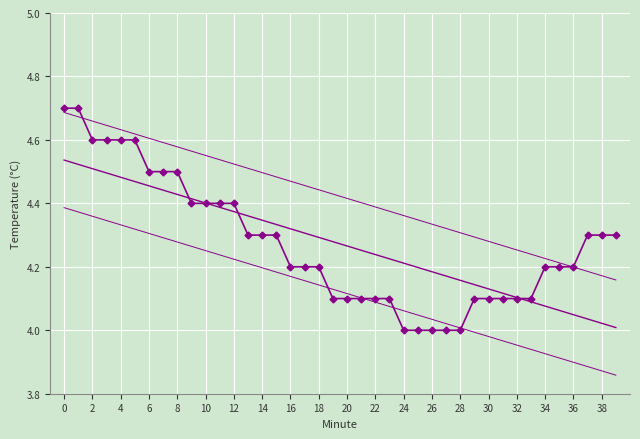

Approximately how many times larger is the value at 6 compared to 37?

1.0